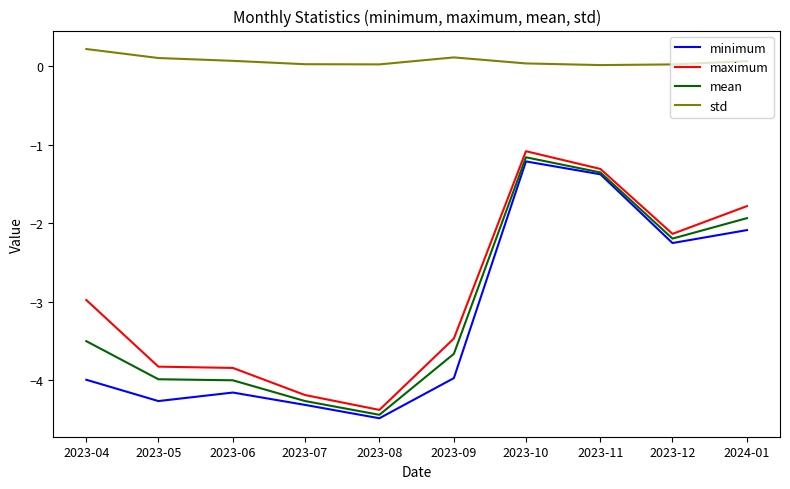

Between 2023-04 and 2023-11, which series saw the biggest shift?

minimum